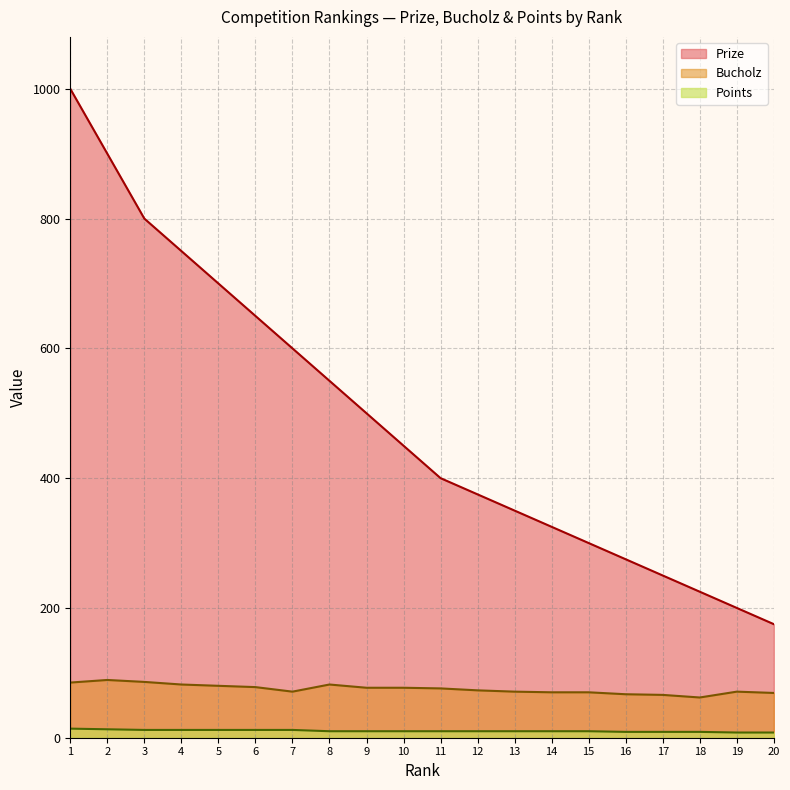

How many lines are shown in the chart?

3